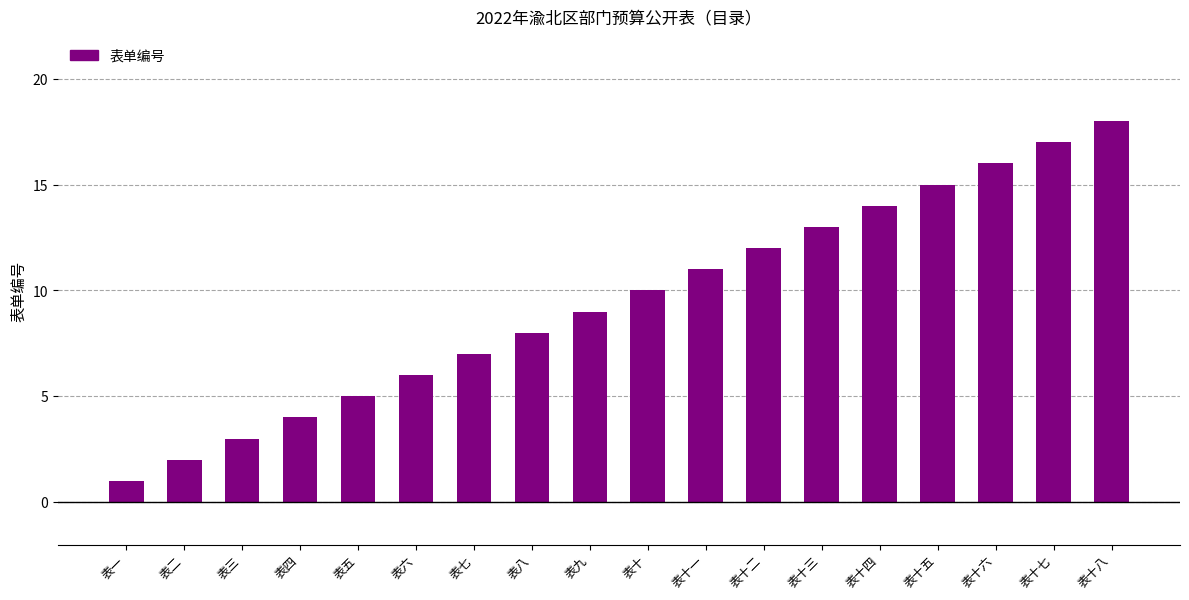

What is the sum of the values at 表七 and 表九?

16